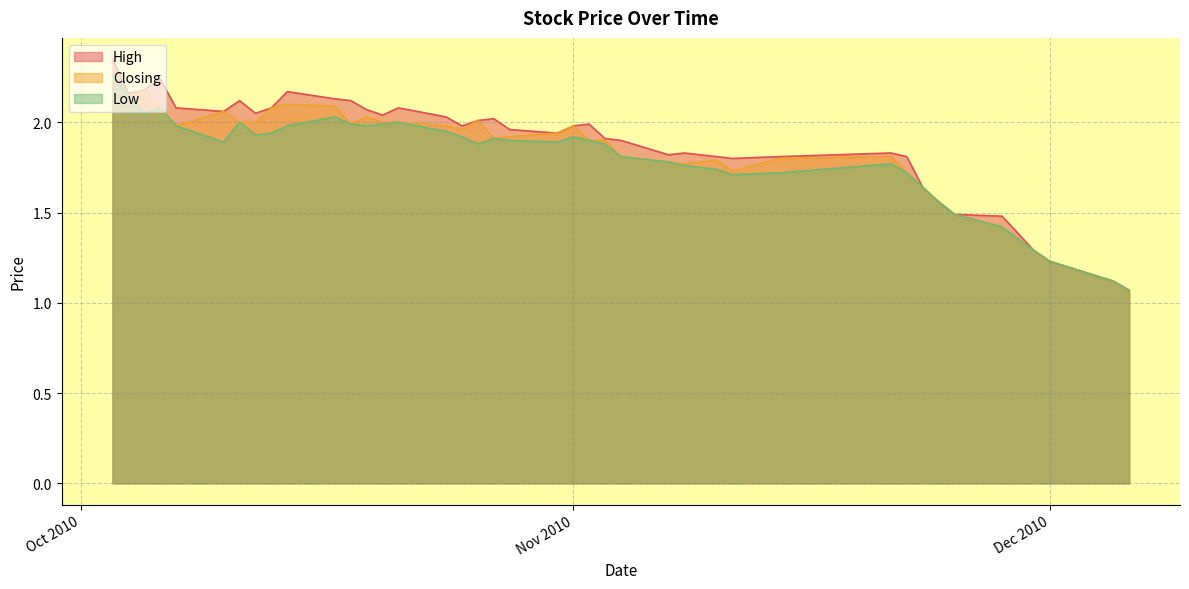

Which series has the widest spread of values?

High